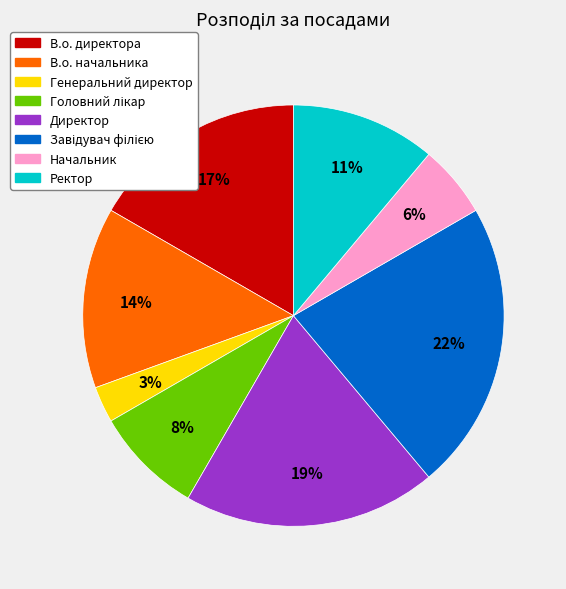

Is Ректор the majority of the pie?

No